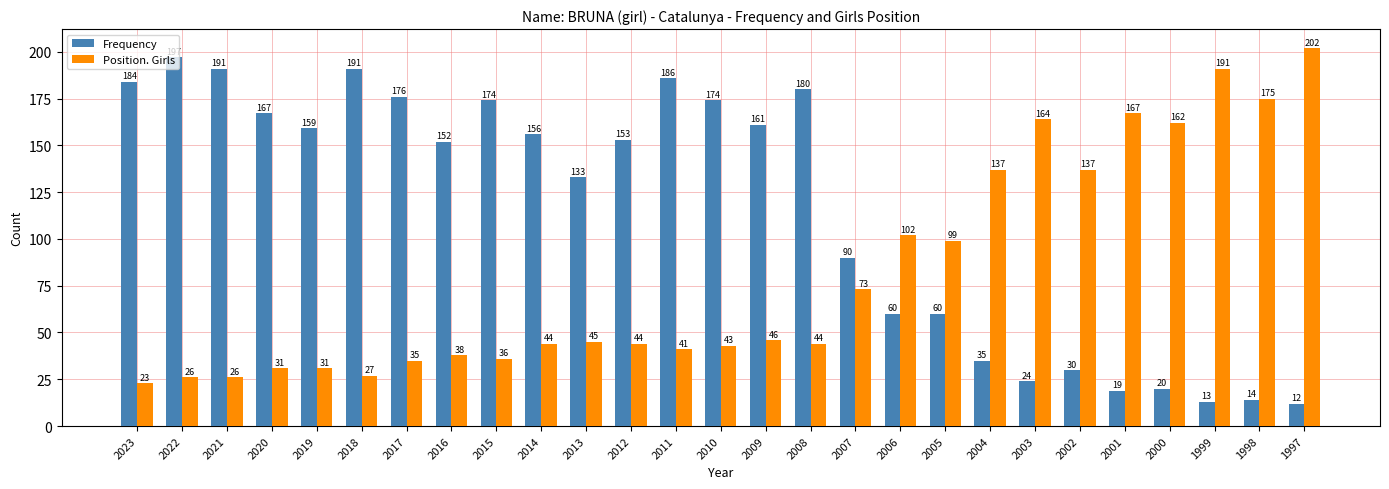

True or false: Frequency has a value of 174 at 2015.

True